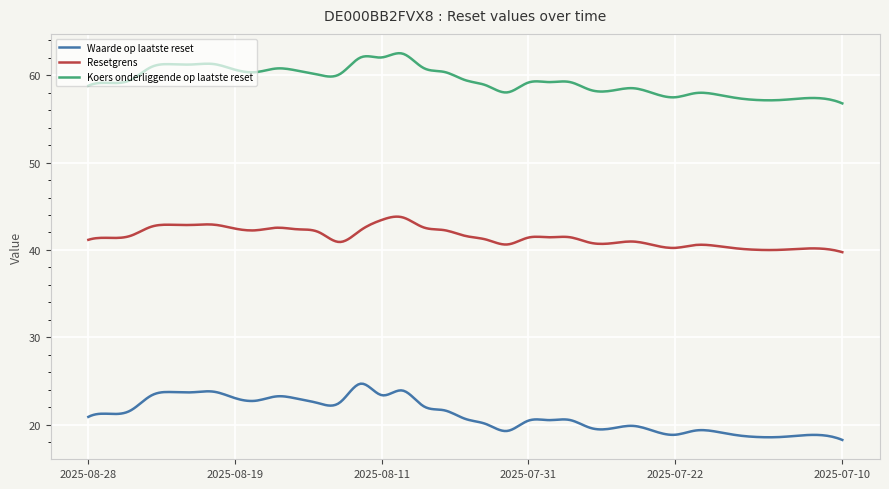

True or false: Waarde op laatste reset and Resetgrens intersect in this chart.

False